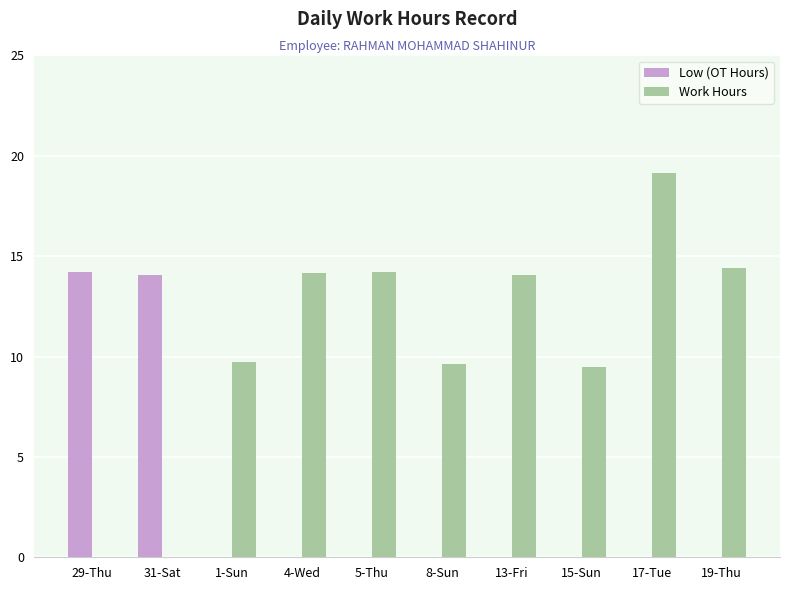

How many data points does each series have?

10